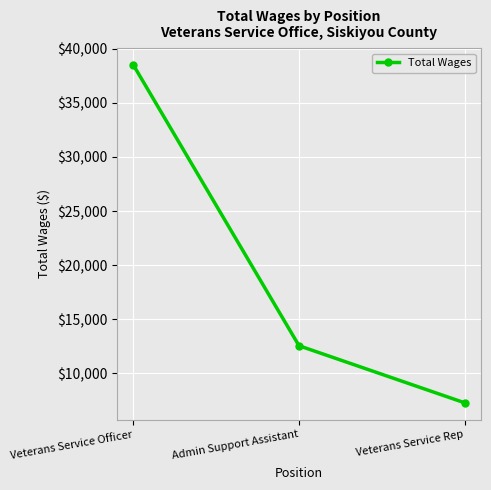

Reading right to left, what are all the values shown in this chart?

Veterans Service Rep=7271	Admin Support Assistant=12545	Veterans Service Officer=38494